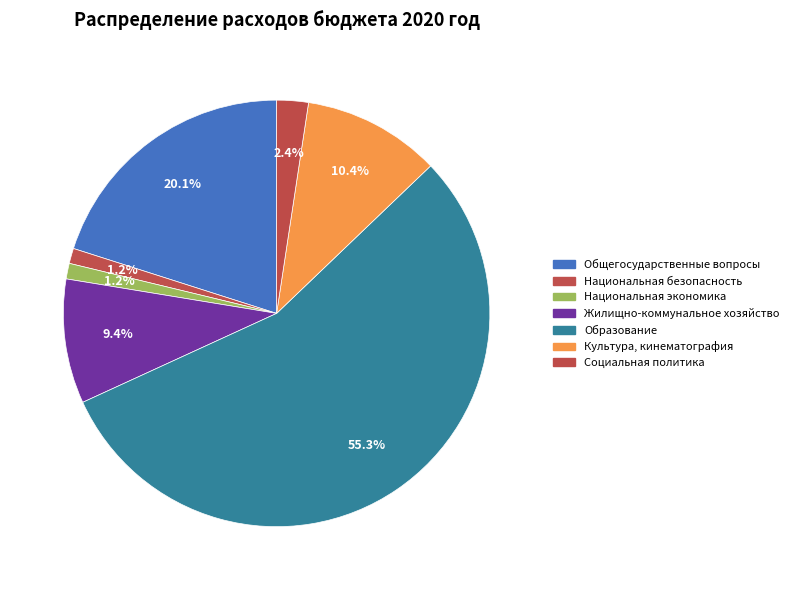

To the nearest percent, what is the average slice percentage?

14%